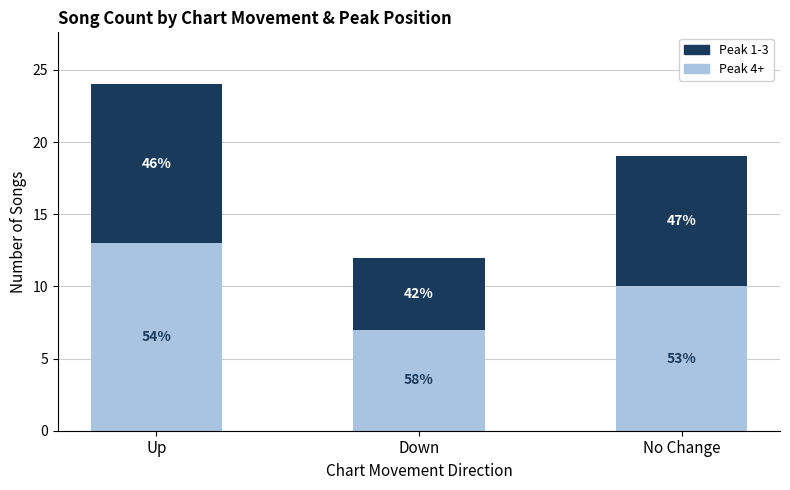

Is it true that Peak 4+ equals 7 at Down?

True